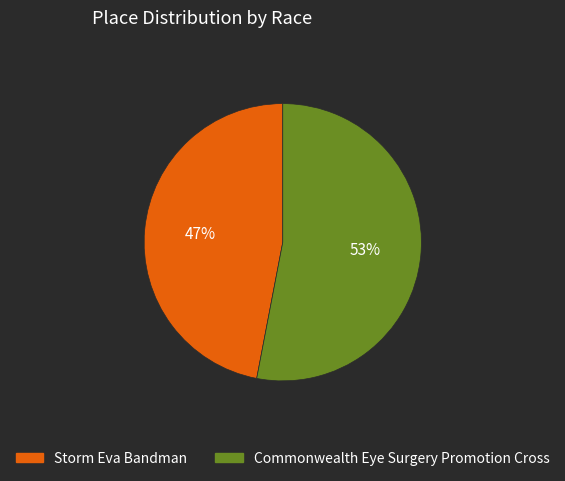

Does Storm Eva Bandman represent more than half of the total?

No